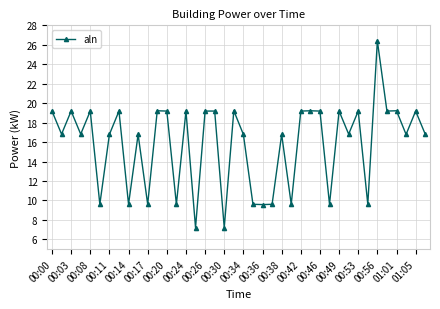

What is the value of the 25th point from the left?

16.8